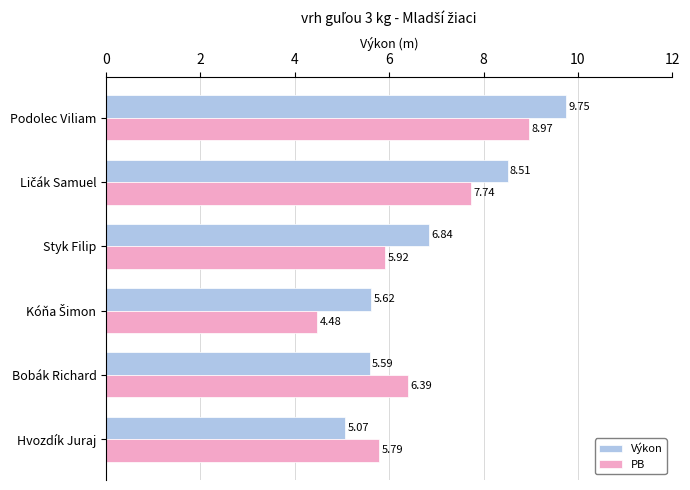

At which label does Výkon reach its minimum?

Hvozdík Juraj